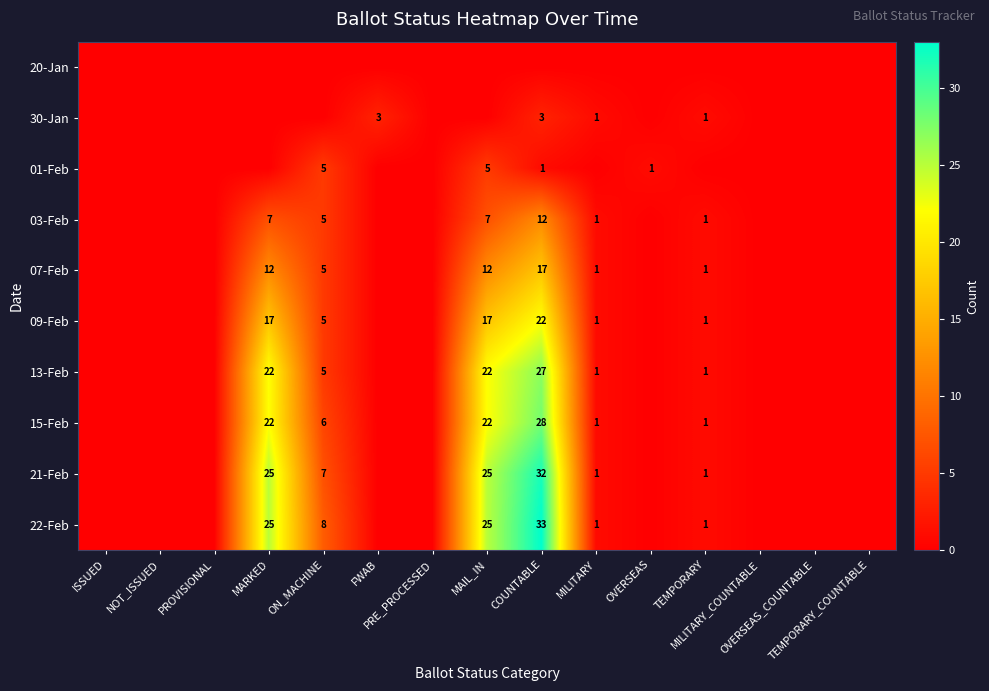

What is the difference between the second highest and second lowest values in the 15-Feb series?

22